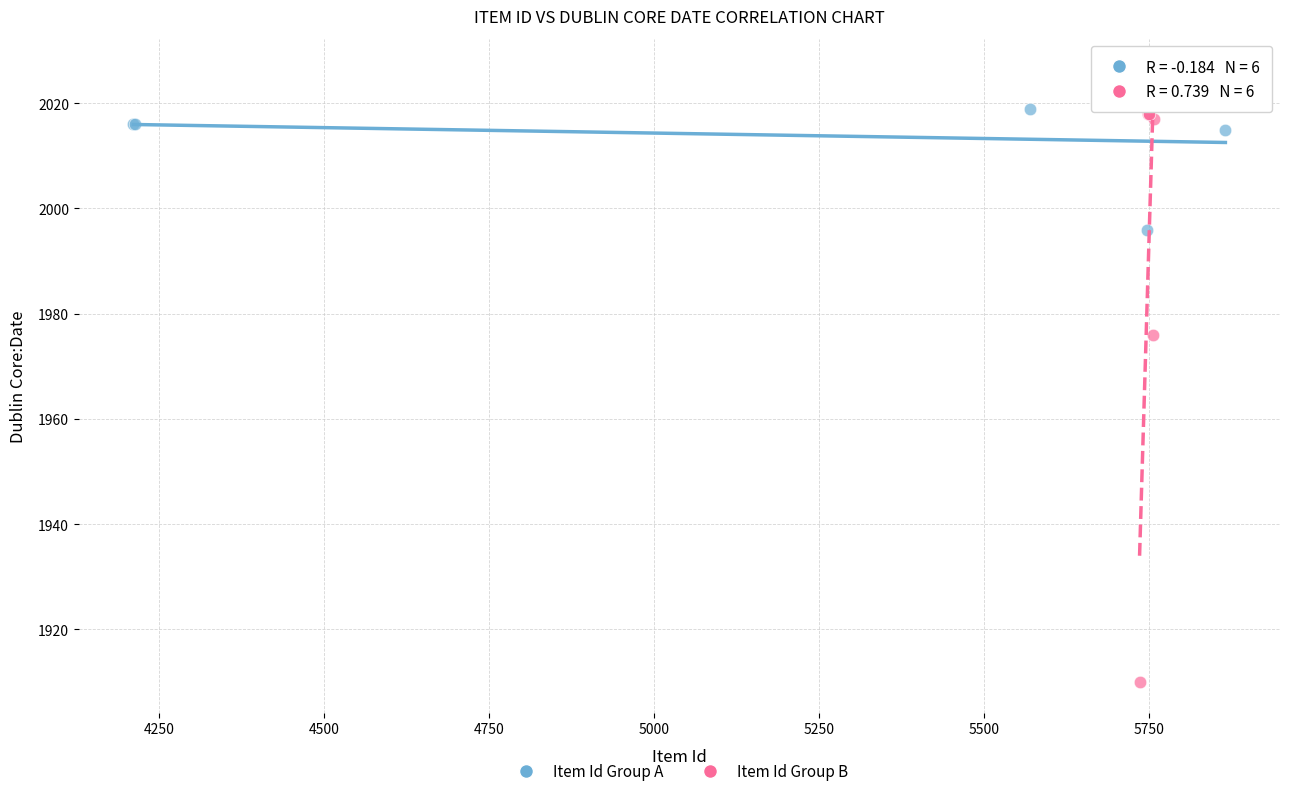

Which series contains the lowest Y value?

Item Id Group B